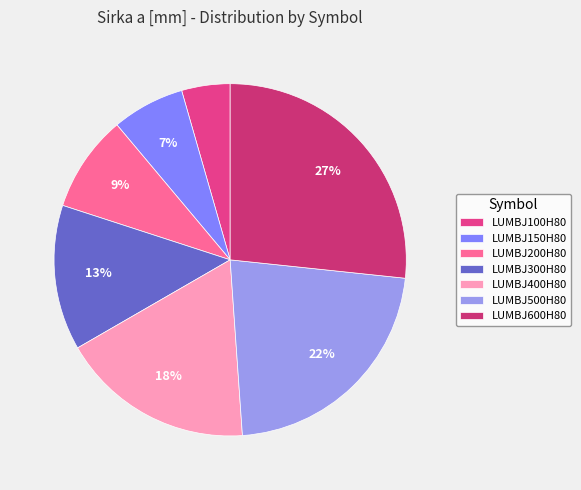

How many slices are in this pie chart?

7